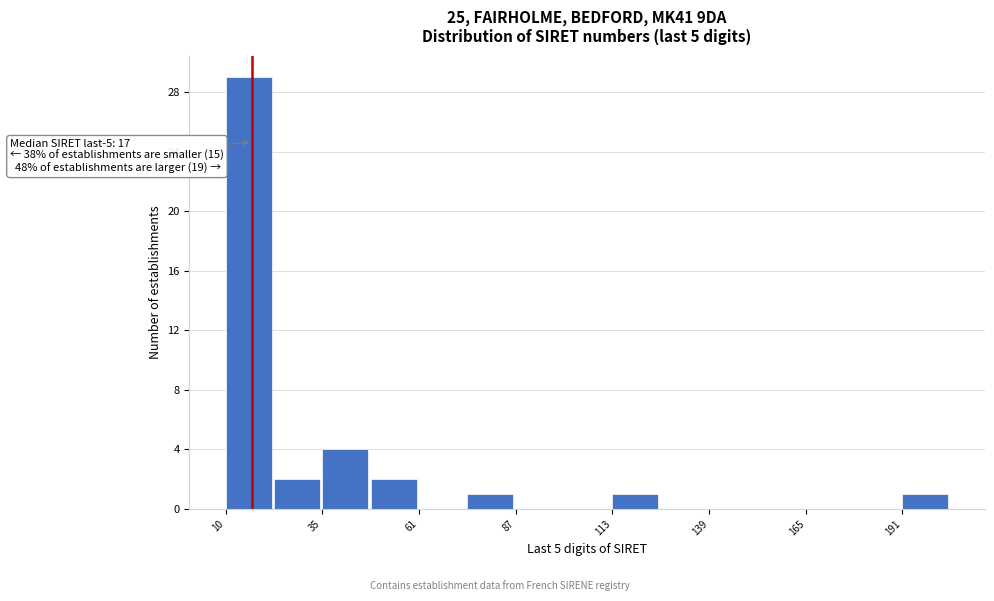

Read against the x-axis, roughly where is the centre of the tallest bar?

15